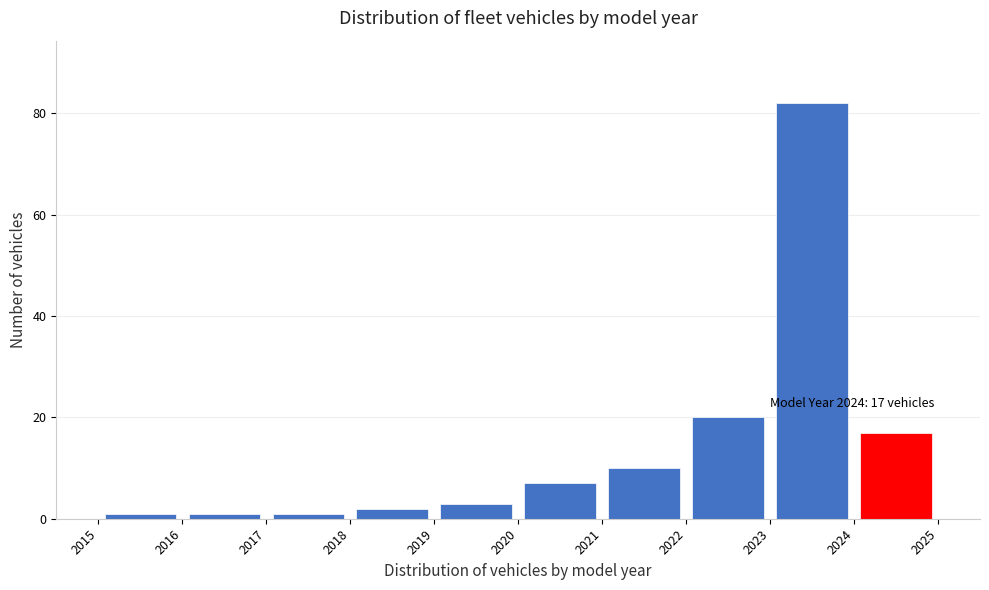

Which range on the x-axis has the tallest bar?

2023 to 2024